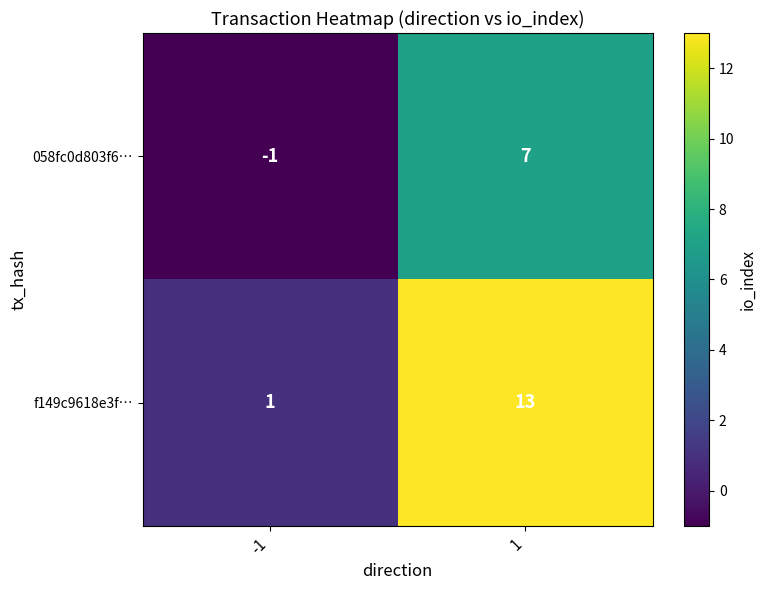

Which series changed the most between -1 and 1?

f149c9618e3f…